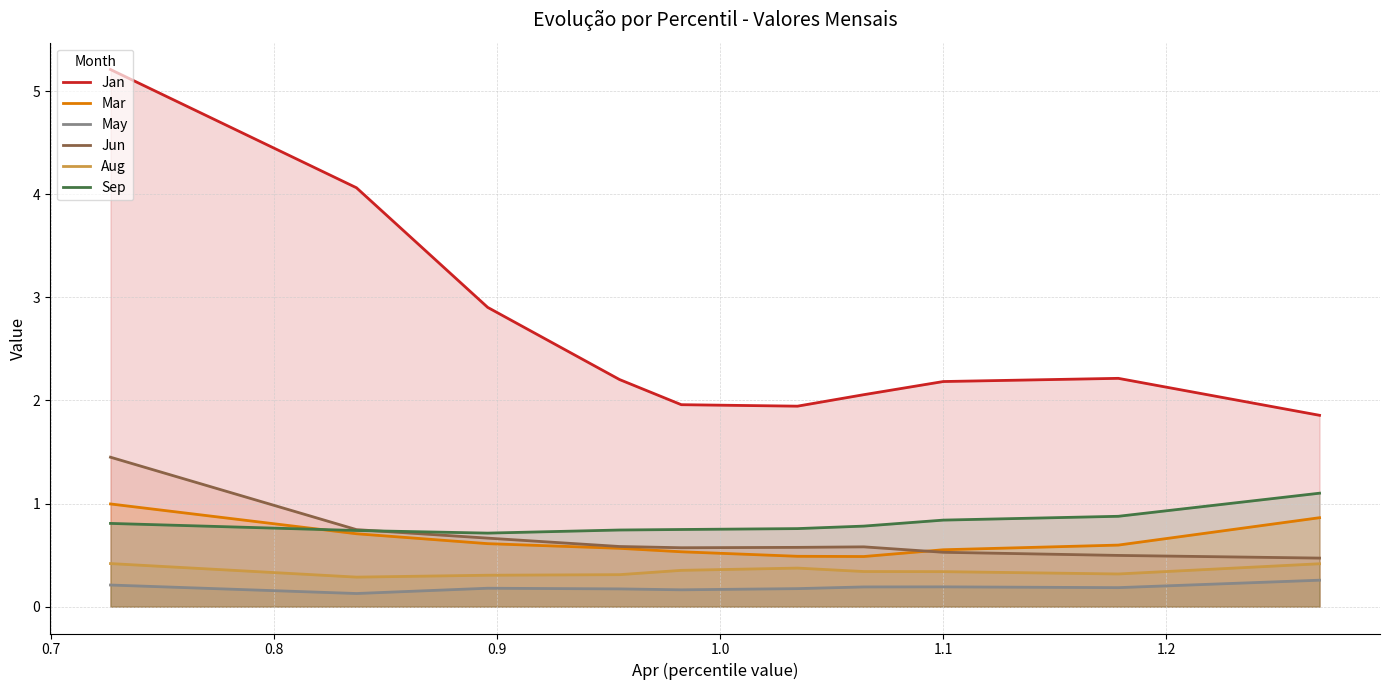

Which series has the largest total across all categories?

Jan